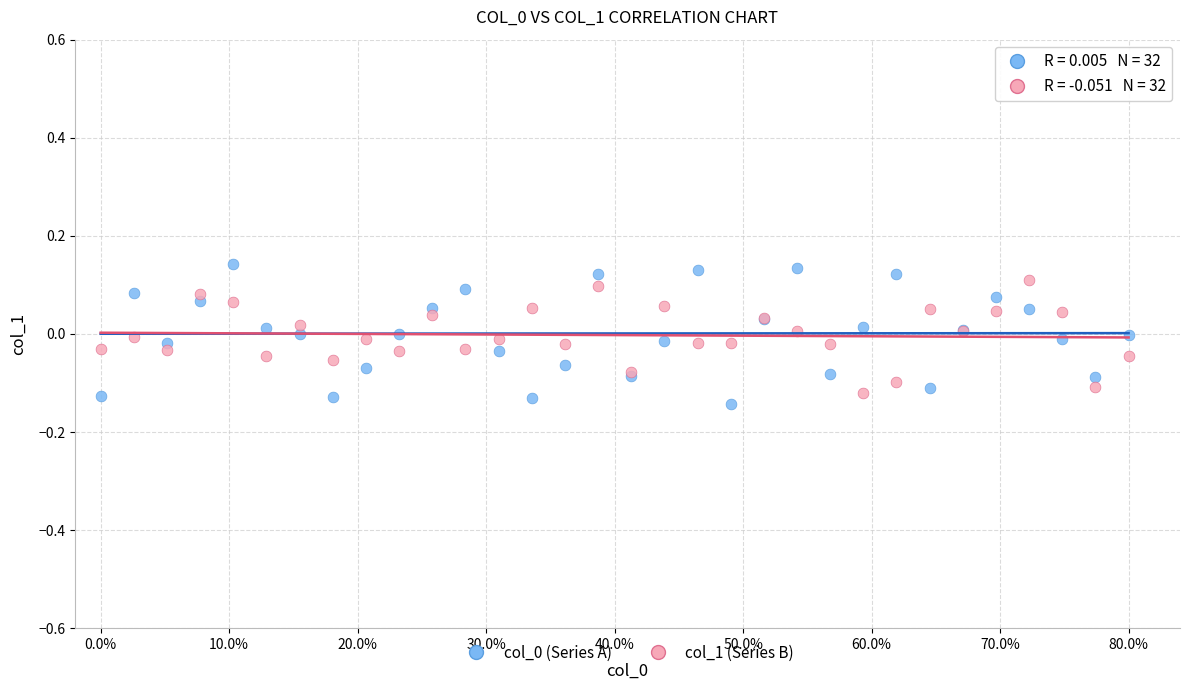

What is the X range (max minus min) for the scatter plot?

80.0